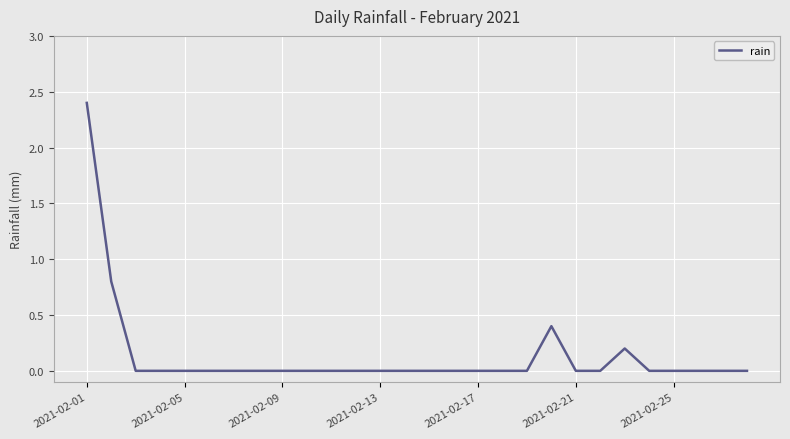

What is the difference between the maximum and minimum values?

2.4